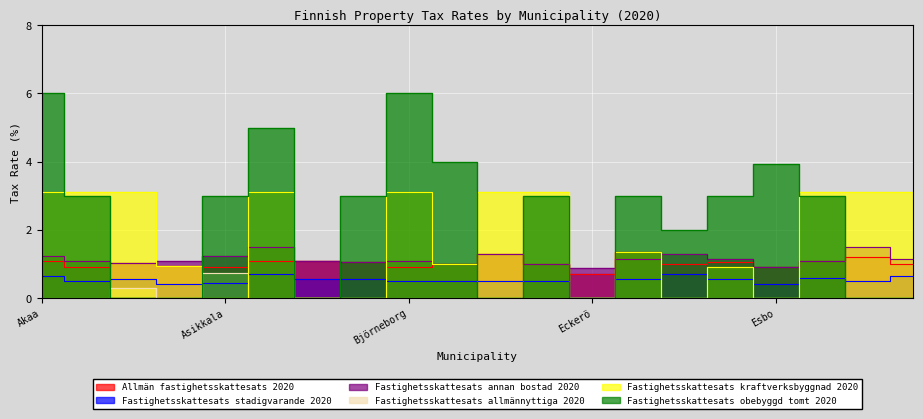

Reading left to right, list all the values displayed in this chart.

Allmän fastighetsskattesats 2020: Akaa=1.1	Alajärvi=0.9	Alavieska=1.0	Alavus=0.9	Asikkala=0.9	Askola=1.1	Aura=1.1	Birkala=1.1	Björneborg=0.9	Borgnäs=1.0	Borgå=1.3	Brahestad=1.0	Eckerö=0.7	Enare=1.4	Enonkoski=1.0	Enontekis=1.1	Esbo=0.9	Eura=1.1	Euraåminne=1.2	Evijärvi=1.0
Fastighetsskattesats stadigvarande 2020: Akaa=0.7	Alajärvi=0.5	Alavieska=0.6	Alavus=0.4	Asikkala=0.5	Askola=0.7	Aura=0.6	Birkala=0.6	Björneborg=0.5	Borgnäs=0.5	Borgå=0.5	Brahestad=0.5	Eckerö=0.0	Enare=0.6	Enonkoski=0.7	Enontekis=0.6	Esbo=0.4	Eura=0.6	Euraåminne=0.5	Evijärvi=0.7
Fastighetsskattesats annan bostad 2020: Akaa=1.2	Alajärvi=1.1	Alavieska=1.0	Alavus=1.1	Asikkala=1.2	Askola=1.5	Aura=1.1	Birkala=1.1	Björneborg=1.1	Borgnäs=1.0	Borgå=1.3	Brahestad=1.0	Eckerö=0.9	Enare=1.1	Enonkoski=1.3	Enontekis=1.1	Esbo=0.9	Eura=1.1	Euraåminne=1.5	Evijärvi=1.1
Fastighetsskattesats allmännyttiga 2020: Akaa=0.0	Alajärvi=0.0	Alavieska=0.3	Alavus=0.0	Asikkala=0.8	Askola=0.0	Aura=0.0	Birkala=0.0	Björneborg=0.0	Borgnäs=0.0	Borgå=0.0	Brahestad=0.0	Eckerö=0.0	Enare=0.0	Enonkoski=0.0	Enontekis=0.0	Esbo=0.0	Eura=0.0	Euraåminne=0.0	Evijärvi=0.0
Fastighetsskattesats kraftverksbyggnad 2020: Akaa=3.1	Alajärvi=3.1	Alavieska=3.1	Alavus=0.9	Asikkala=0.0	Askola=3.1	Aura=0.0	Birkala=0.0	Björneborg=3.1	Borgnäs=1.0	Borgå=3.1	Brahestad=3.1	Eckerö=0.0	Enare=1.4	Enonkoski=0.0	Enontekis=0.9	Esbo=0.0	Eura=3.1	Euraåminne=3.1	Evijärvi=3.1
Fastighetsskattesats obebyggd tomt 2020: Akaa=6.0	Alajärvi=3.0	Alavieska=0.0	Alavus=0.0	Asikkala=3.0	Askola=5.0	Aura=0.0	Birkala=3.0	Björneborg=6.0	Borgnäs=4.0	Borgå=0.0	Brahestad=3.0	Eckerö=0.0	Enare=3.0	Enonkoski=2.0	Enontekis=3.0	Esbo=3.9	Eura=3.0	Euraåminne=0.0	Evijärvi=0.0